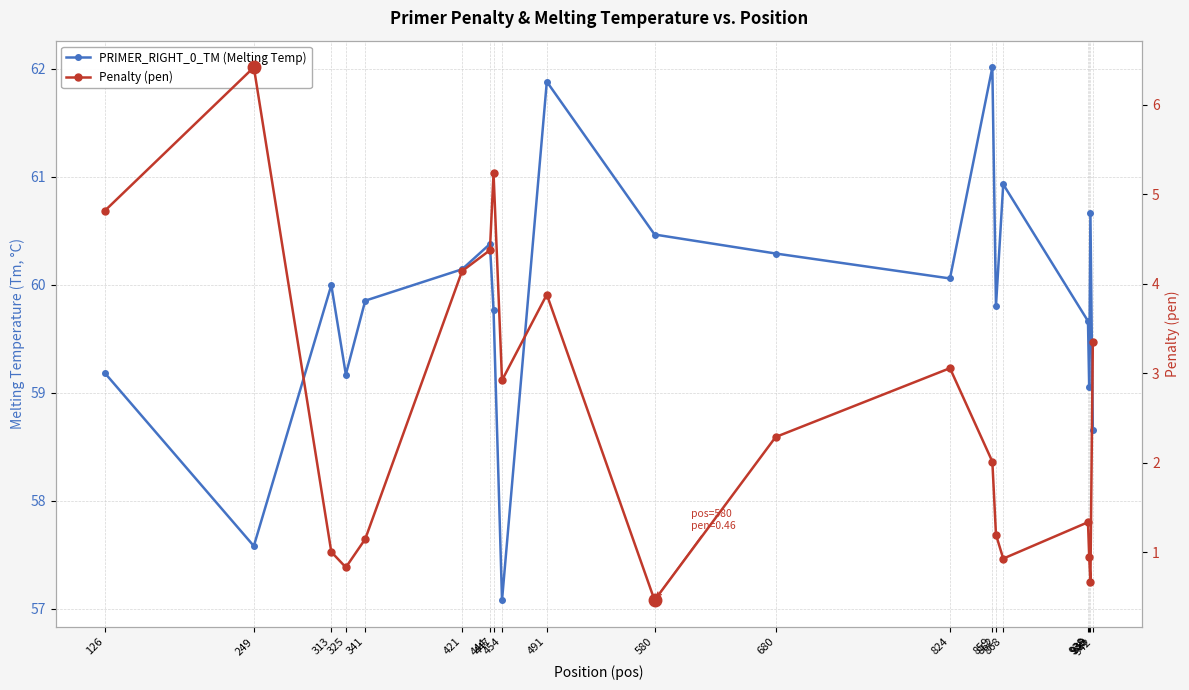

Where is the first local minimum for Penalty (pen)?

325